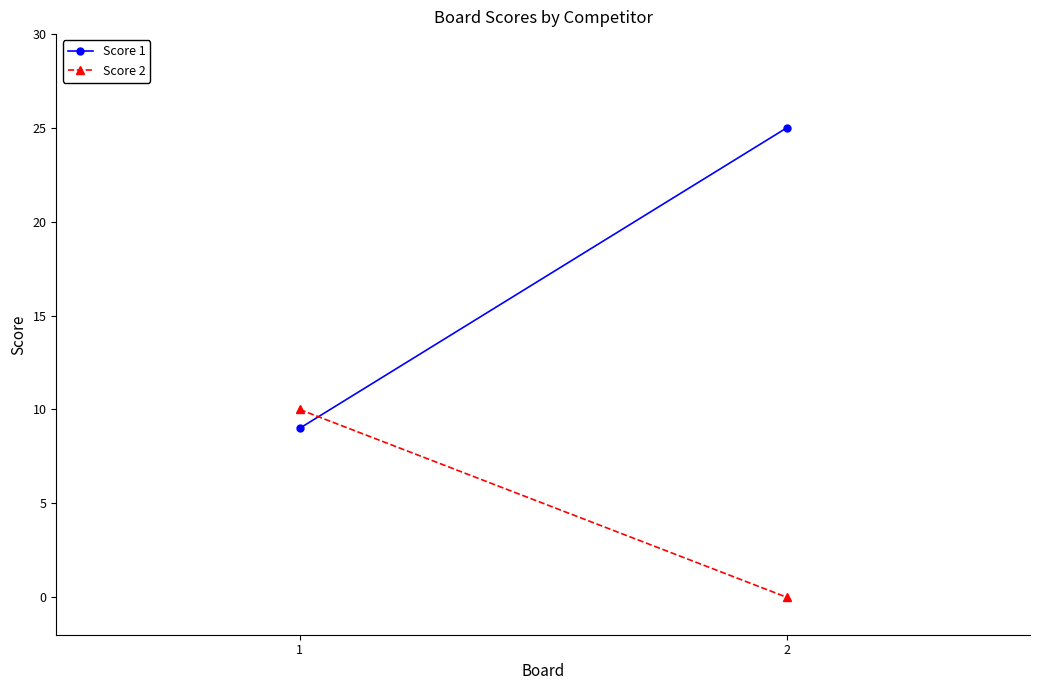

Between 1 and 2, which series saw the biggest shift?

Score 1